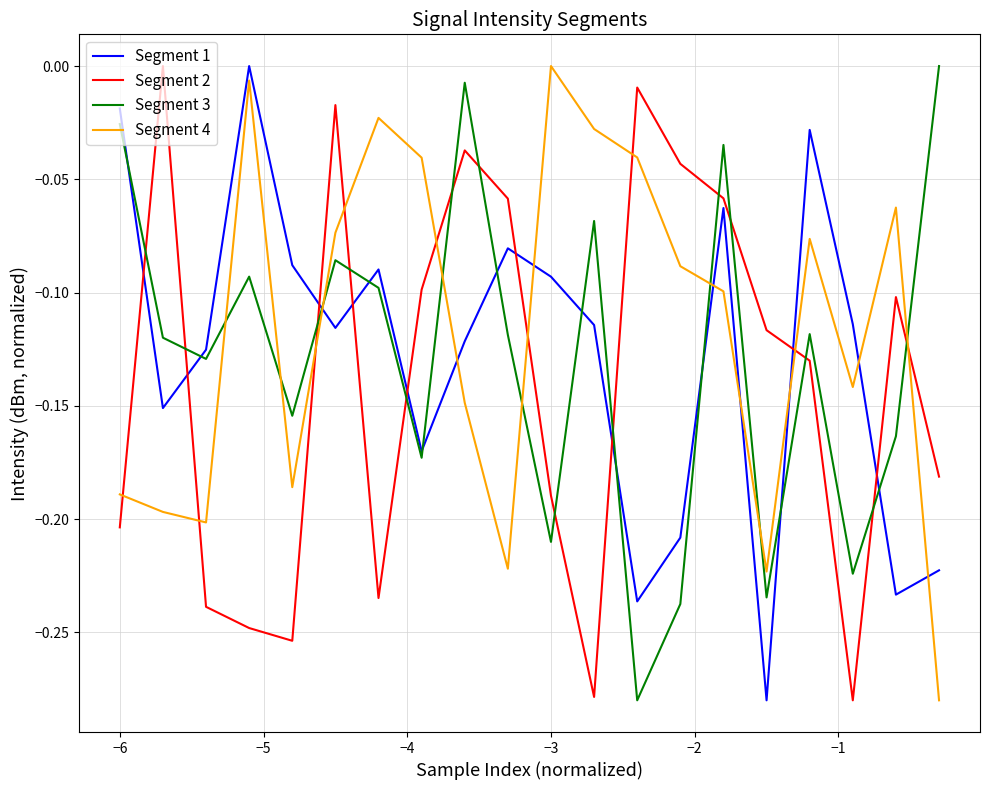

What is the sum of all Segment 2 values?

-2.8